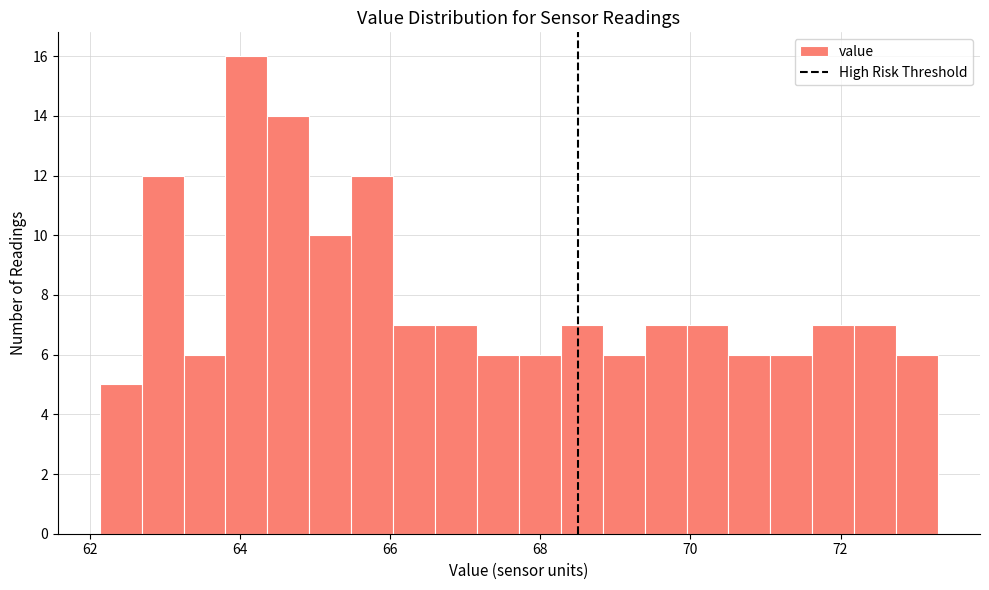

Read against the x-axis, roughly where is the centre of the tallest bar?

64.0